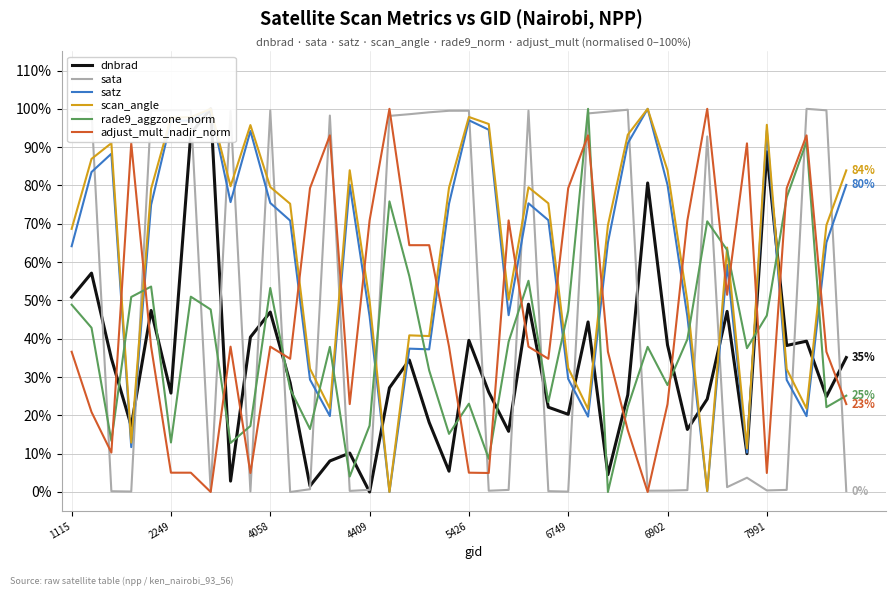

How many values in rade9_aggzone_norm are above zero?

39